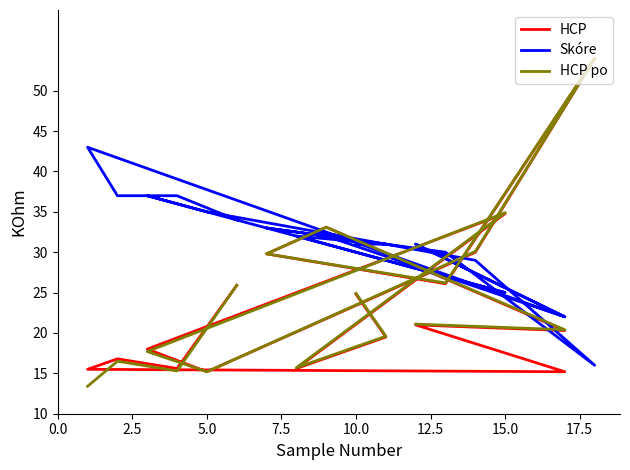

Which series has the largest total across all categories?

Skóre